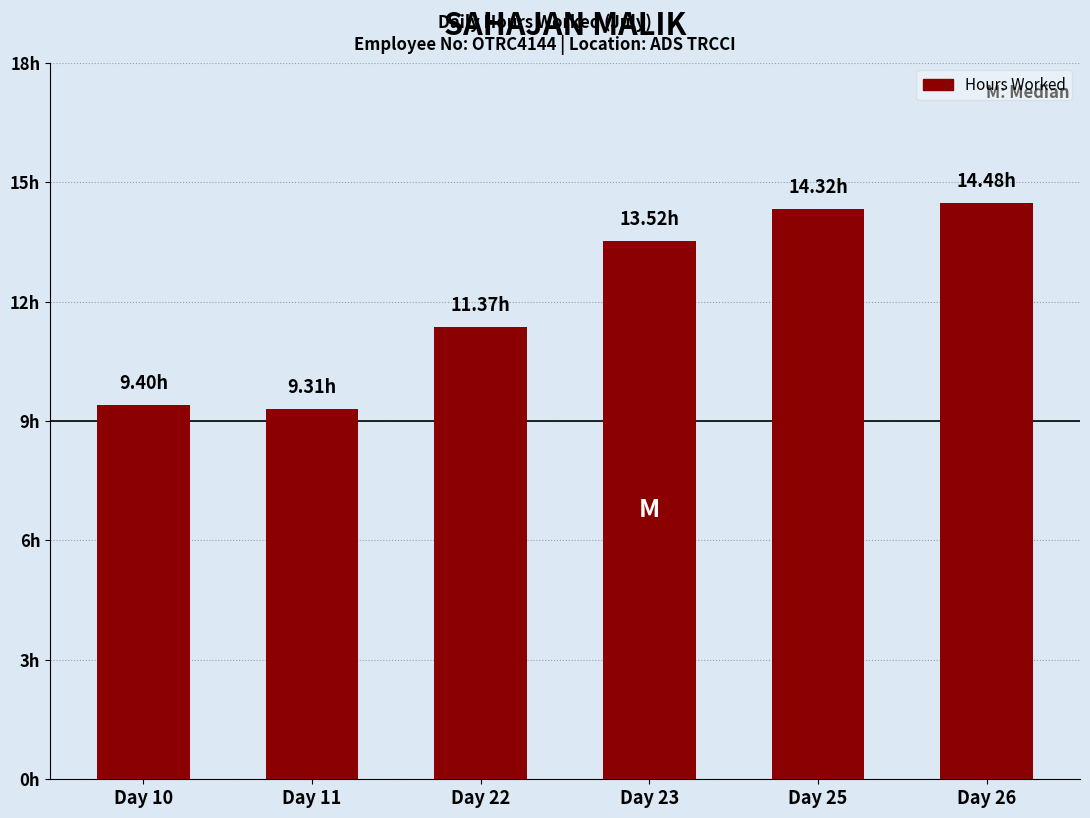

What is the change in value from Day 10 to Day 22?

+2.0